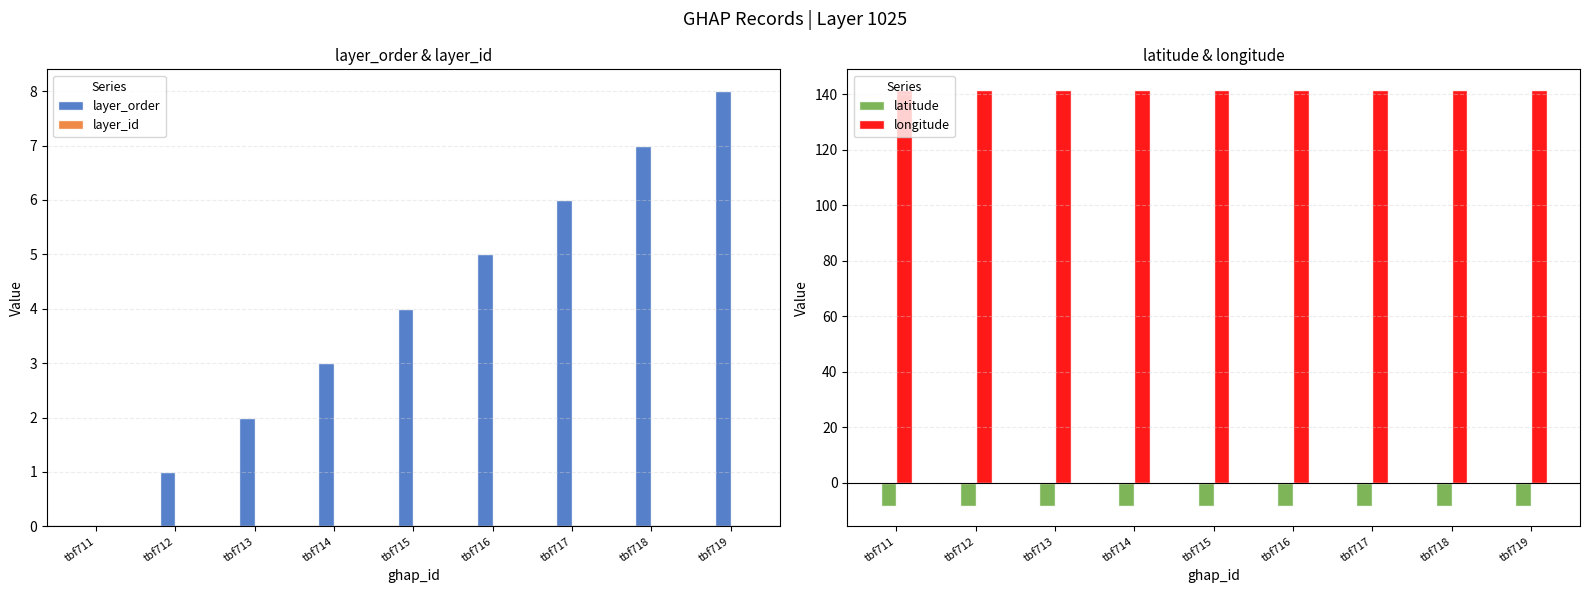

Count the layer_order values in the range 2 to 6.

5